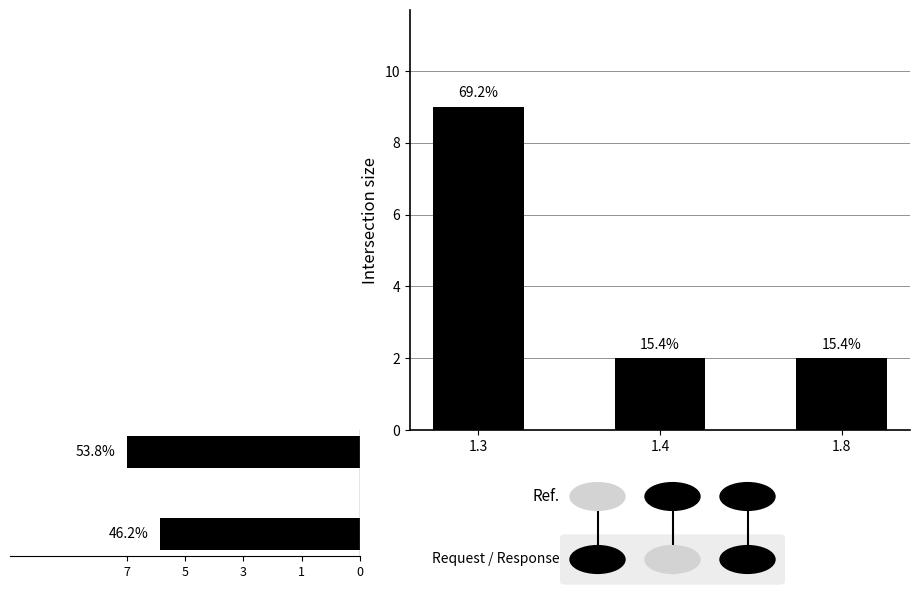

Is it true that the value at 1.4 is 2?

True